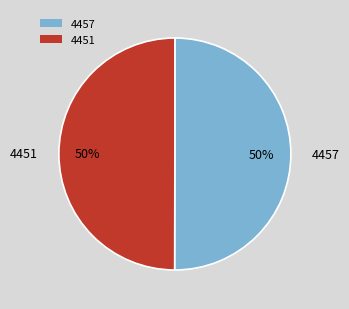

Is it true that 4457 is 42% of the pie?

False